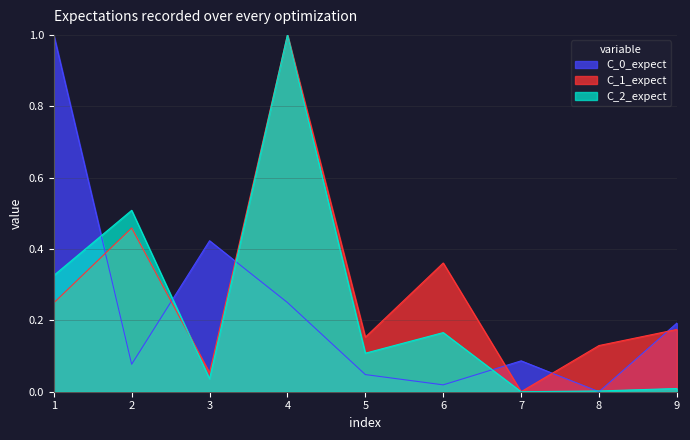

Is the value of C_2_expect at 9 greater than the value of C_1_expect at 1?

No